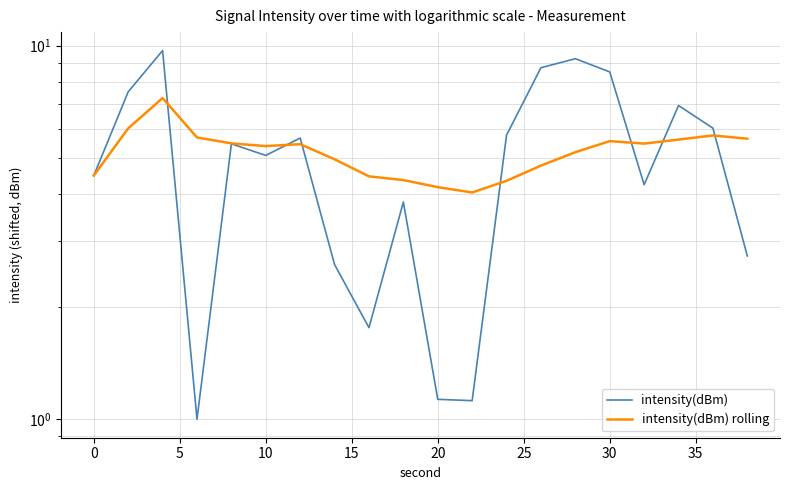

Reading left to right, extract all data points from this chart.

intensity(dBm): 4.5	7.5	9.7	1.0	5.5	5.1	5.7	2.6	1.8	3.8	1.1	1.1	5.8	8.7	9.2	8.5	4.2	6.9	6.0	2.7
intensity(dBm) rolling: 4.5	6.0	7.2	5.7	5.5	5.4	5.5	5.0	4.5	4.4	4.2	4.0	4.3	4.8	5.2	5.6	5.5	5.6	5.8	5.6